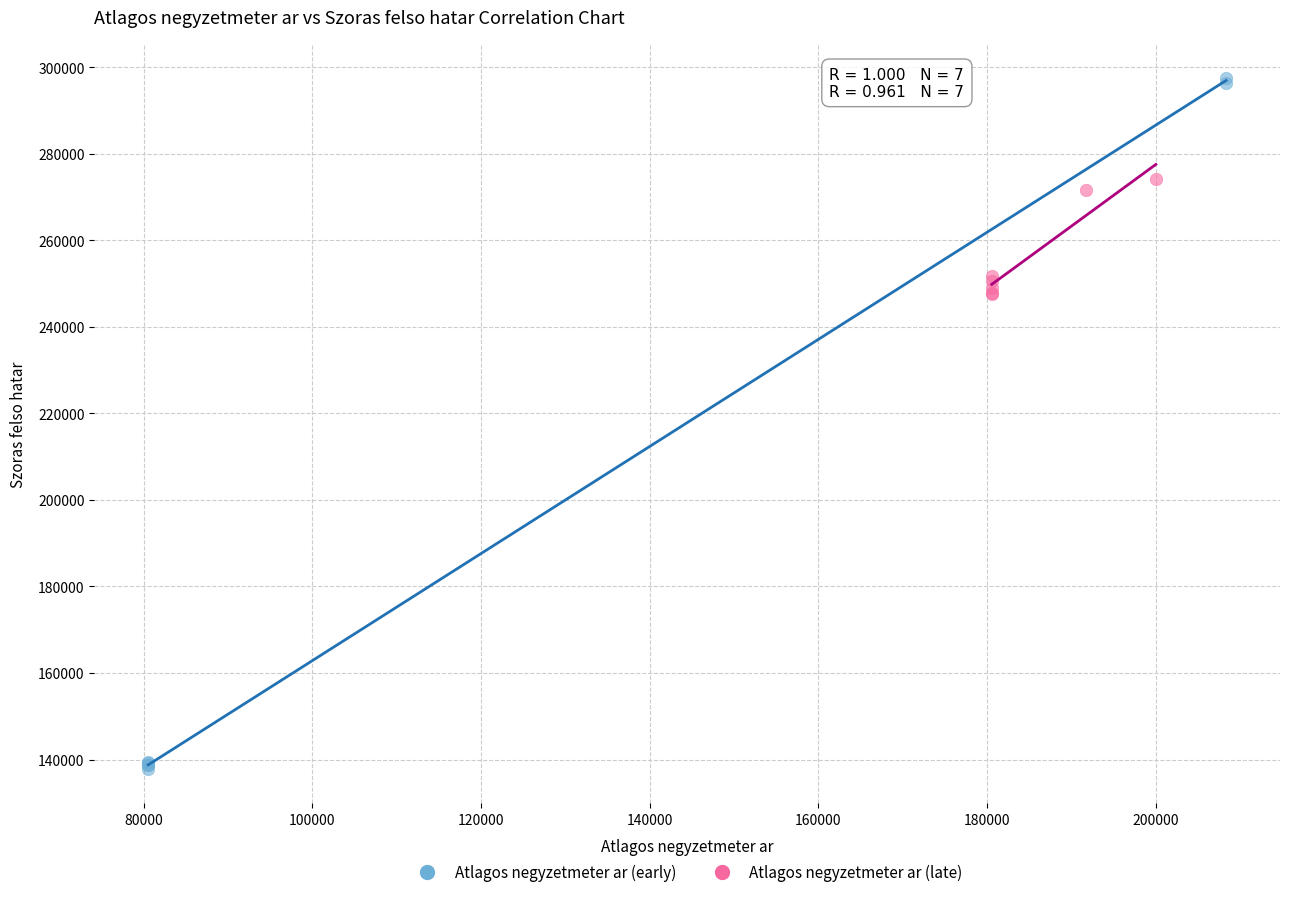

Which series reaches the minimum Y coordinate?

Atlagos negyzetmeter ar (early)